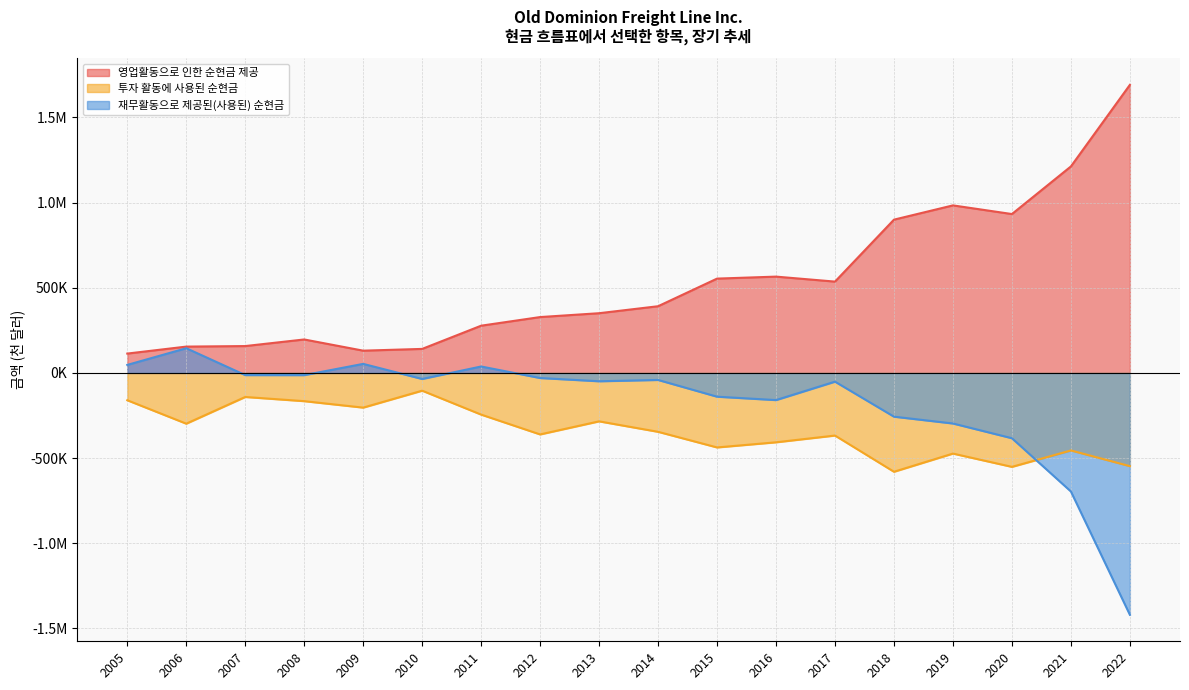

What is the sum of all 재무활동으로 제공된(사용된) 순현금 values?

-3302491